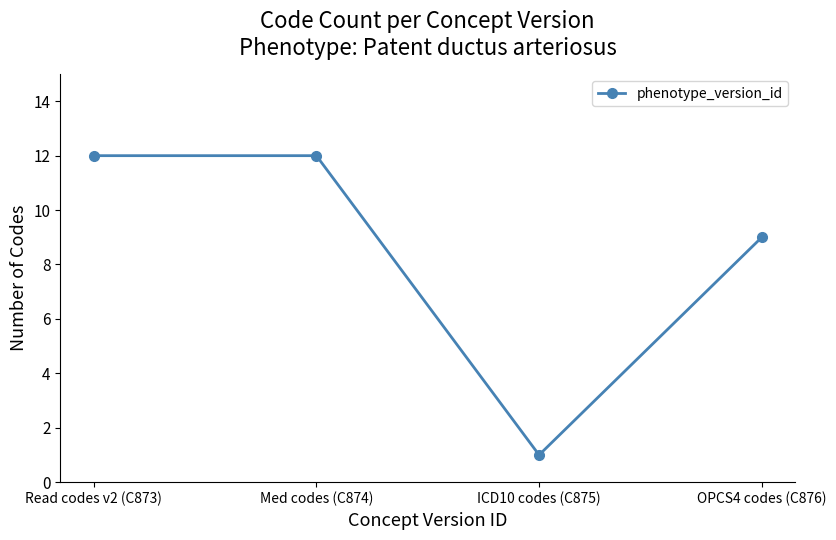

At which category does the chart reach its minimum across all series?

ICD10 codes (C875)